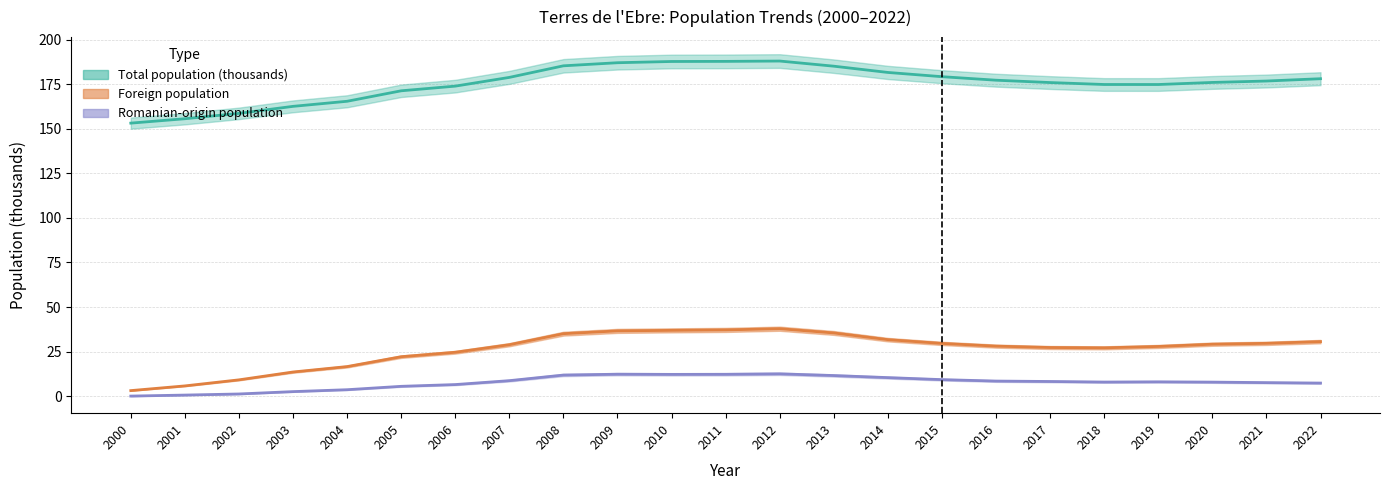

What is the lowest value of the Foreign population series?

3.1